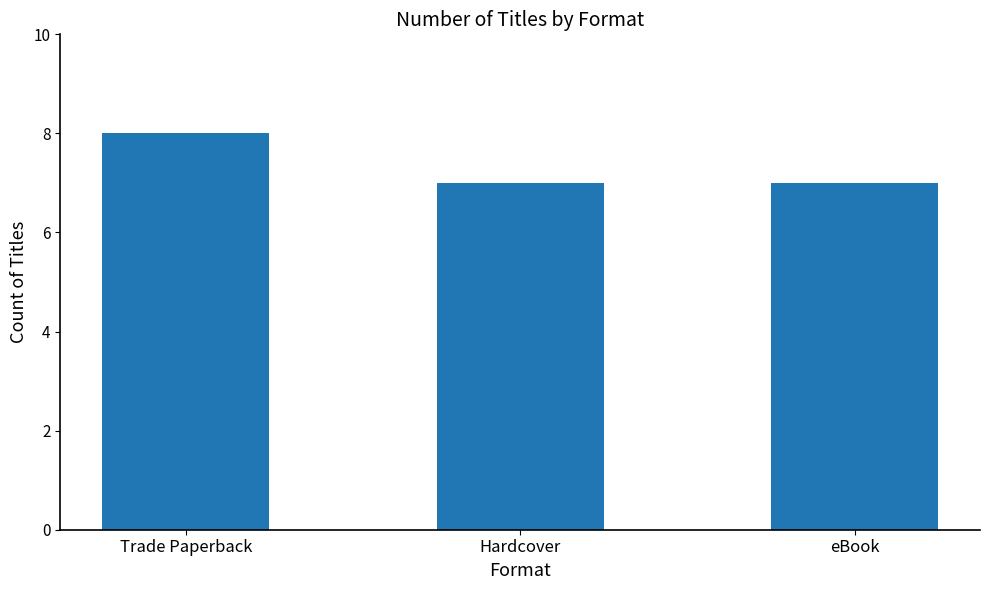

Count the number of data series in this chart.

1